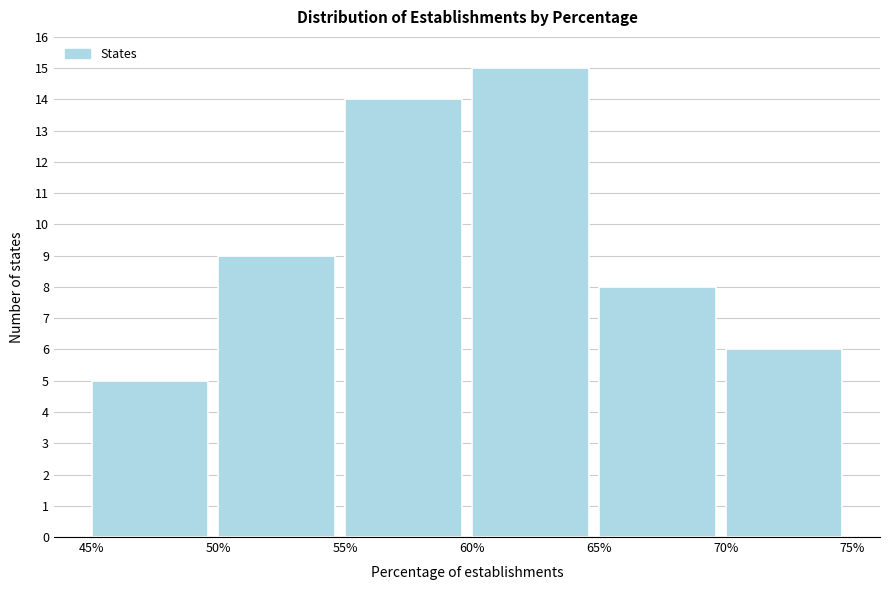

Reading left to right, transcribe this chart: for each bar, give the range it covers on the x-axis and its height. The values are not printed on the chart, so give them approximately, as read against the axis.

45% to 50%: 5
50% to 55%: 9
55% to 60%: 14
60% to 65%: 15
65% to 70%: 8
70% to 75%: 6